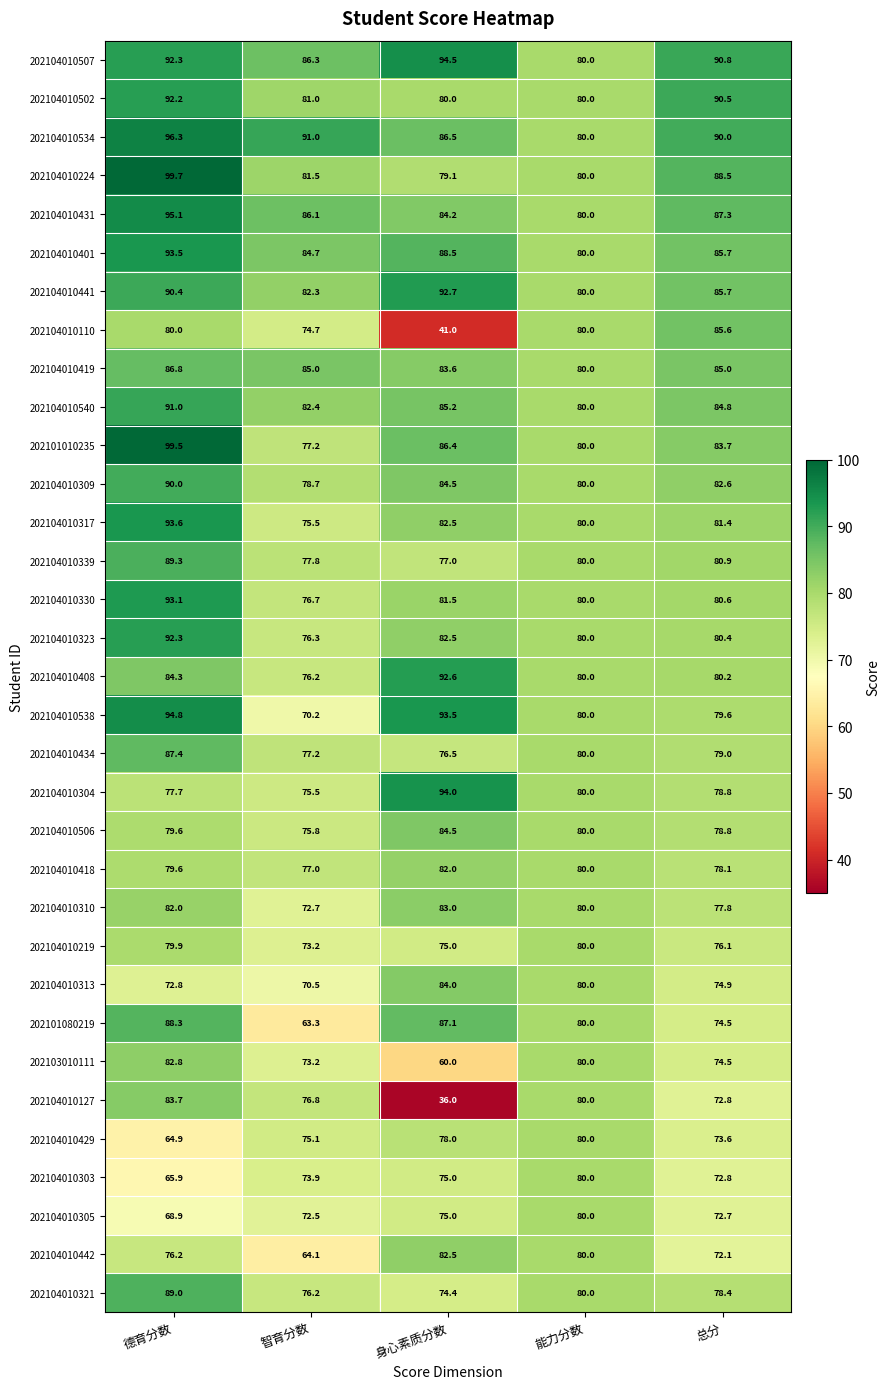

Which series has the largest range (max minus min)?

202104010127